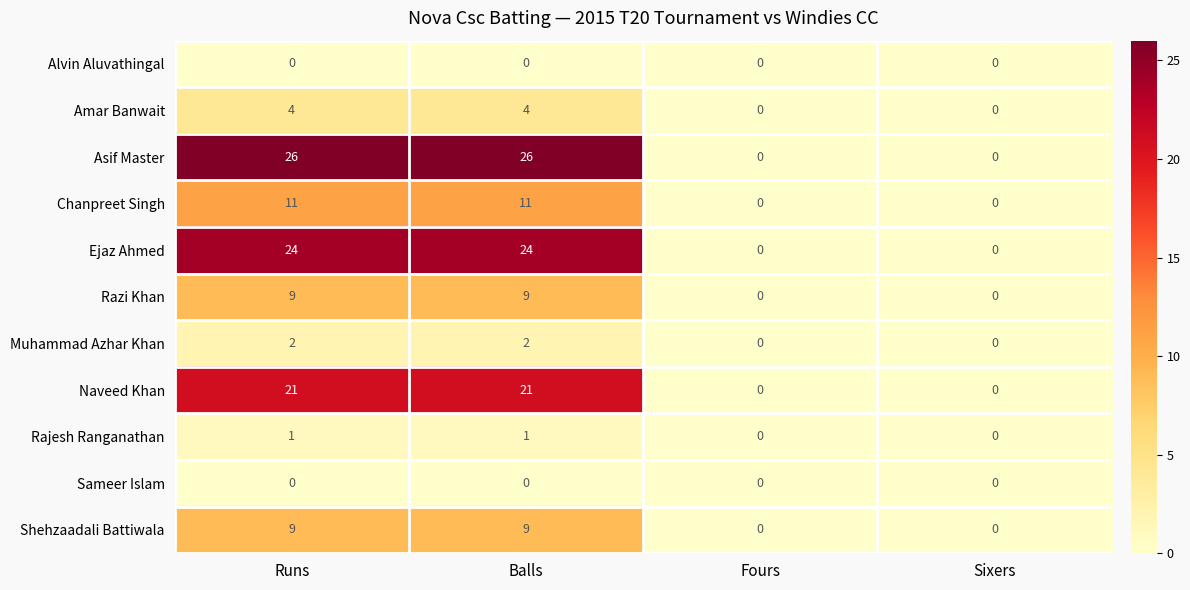

What is the total value across all series at Balls?

107